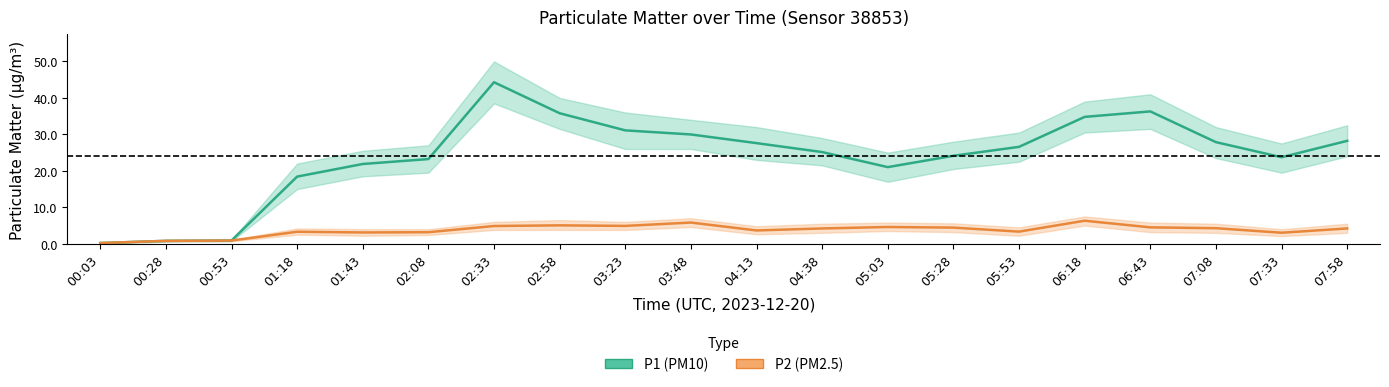

At which label is P1 (PM10) closest to 22?

01:43